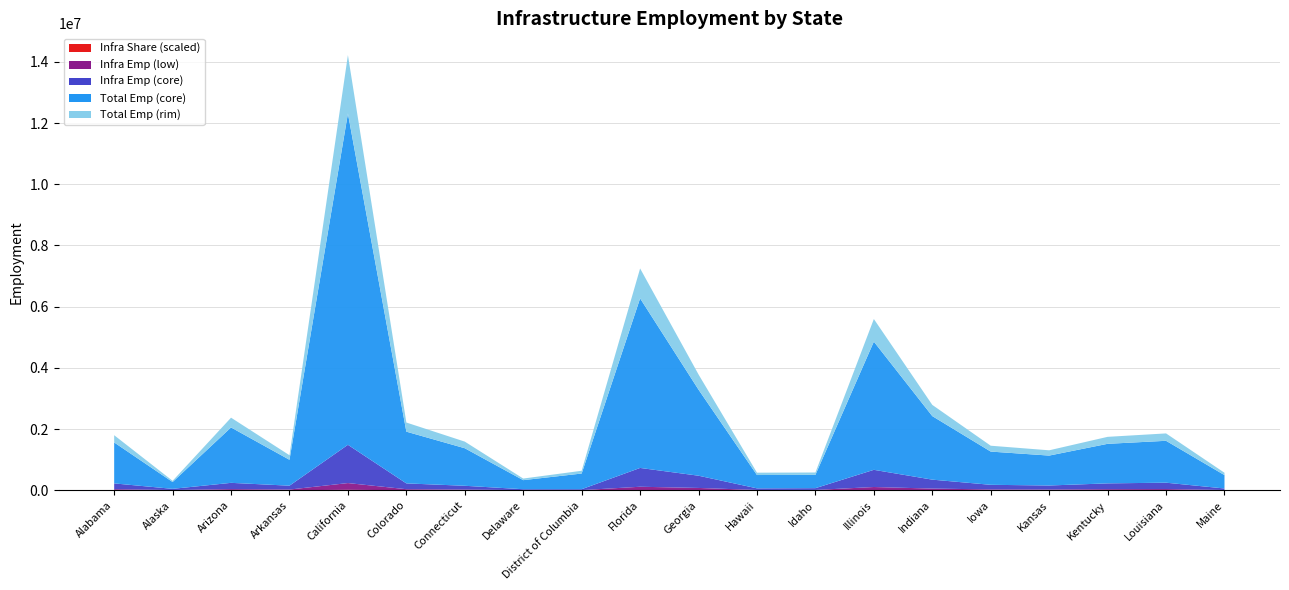

The Infra_Share series shows 0.2 at Alaska. True or false?

False